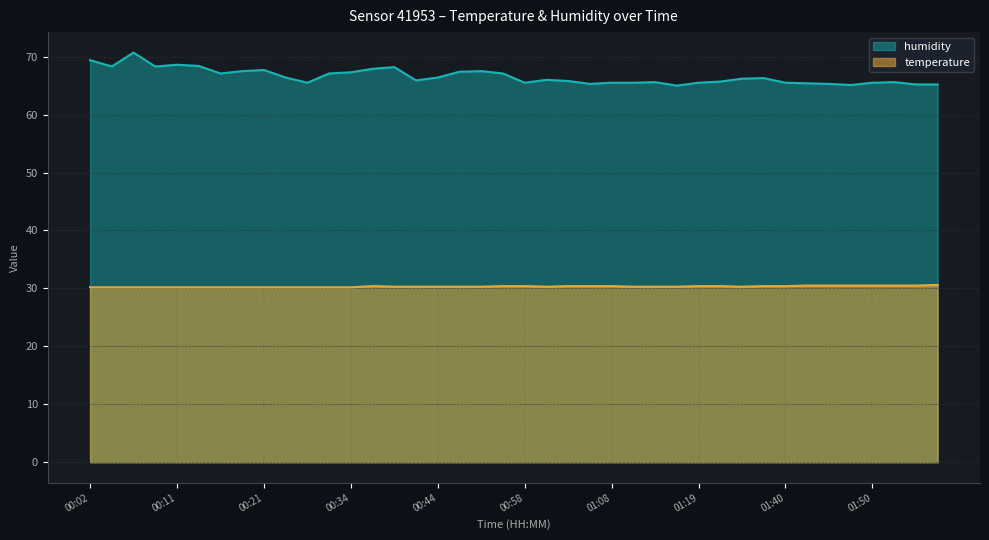

True or false: temperature and humidity intersect in this chart.

False